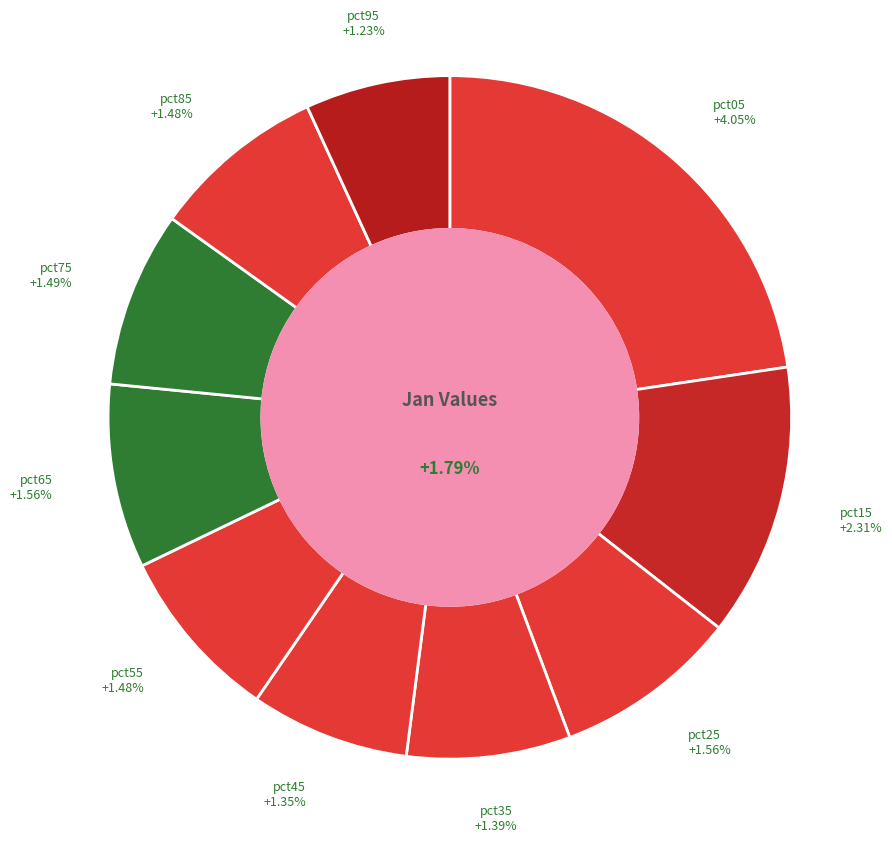

To the nearest percent, what percentage of the pie is pct15?

13%